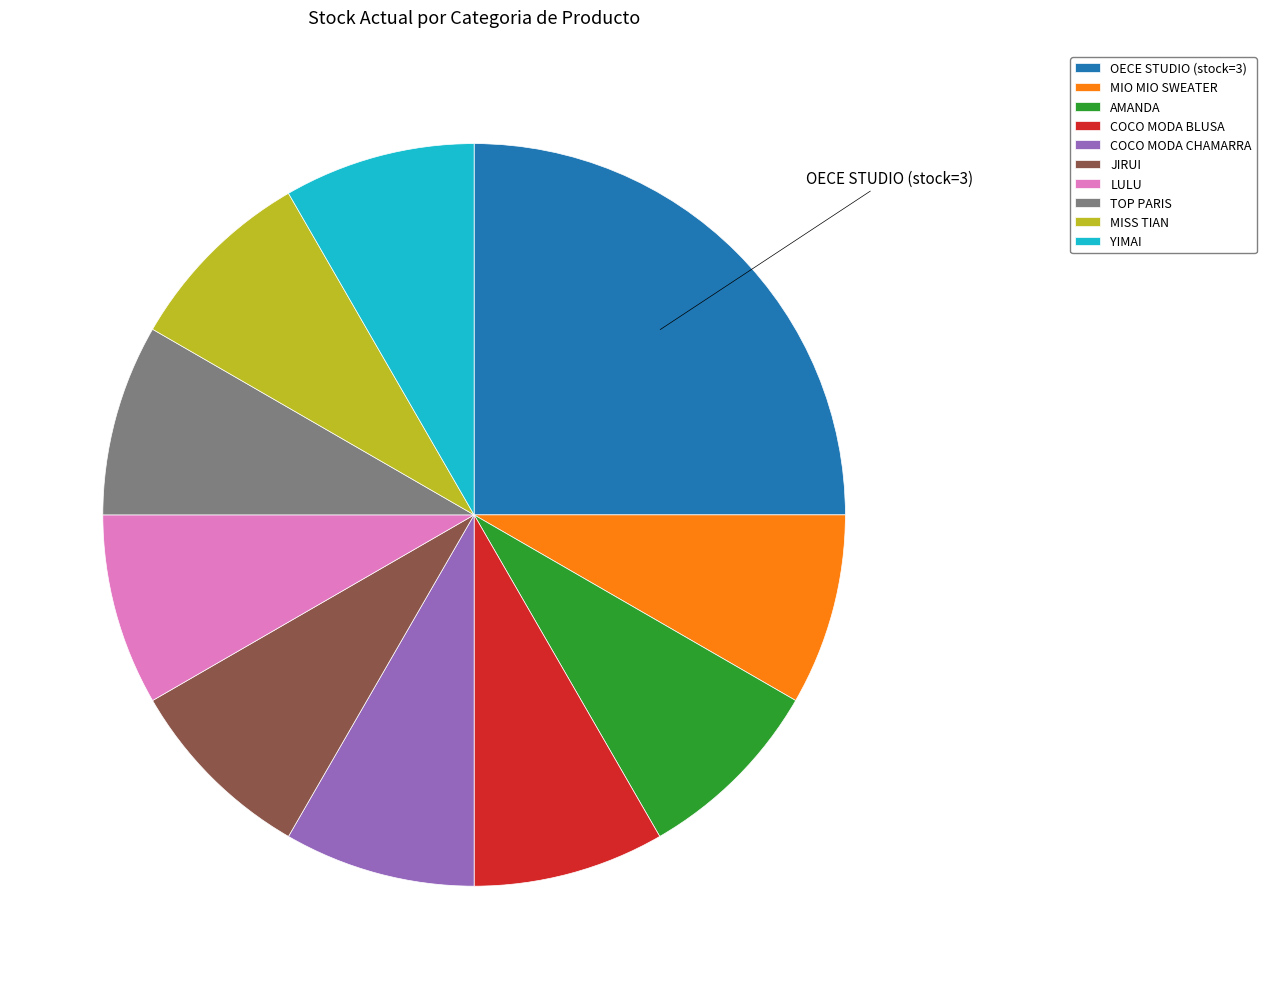

True or false: MIO MIO SWEATER accounts for 8% of the total.

True